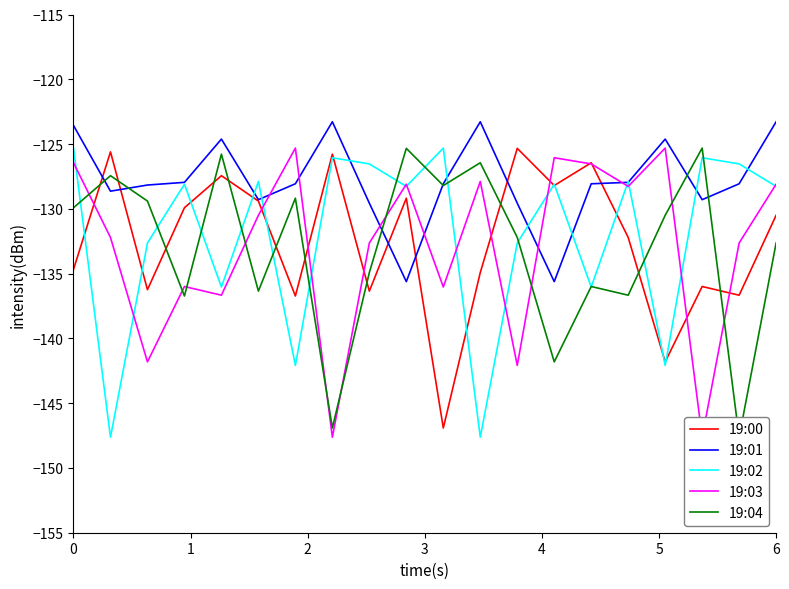

What is the highest value of the 19:01 series?

-123.3